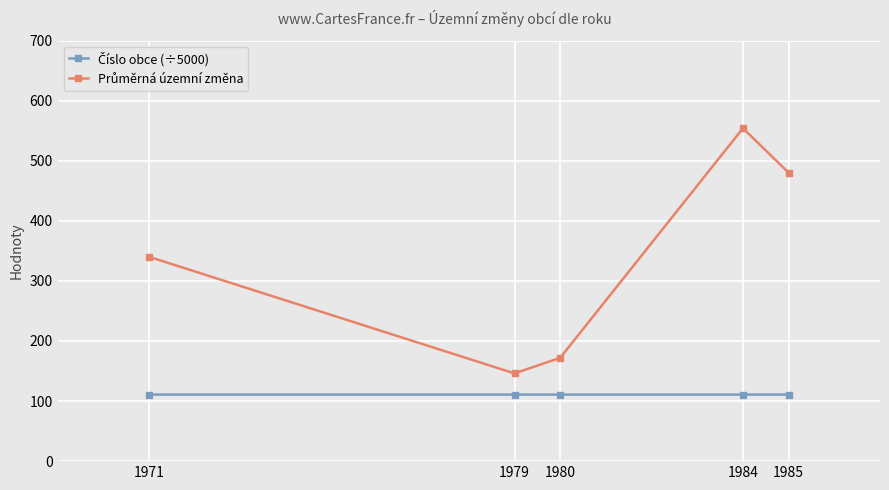

What is the total value across all series at 1984?

664.8